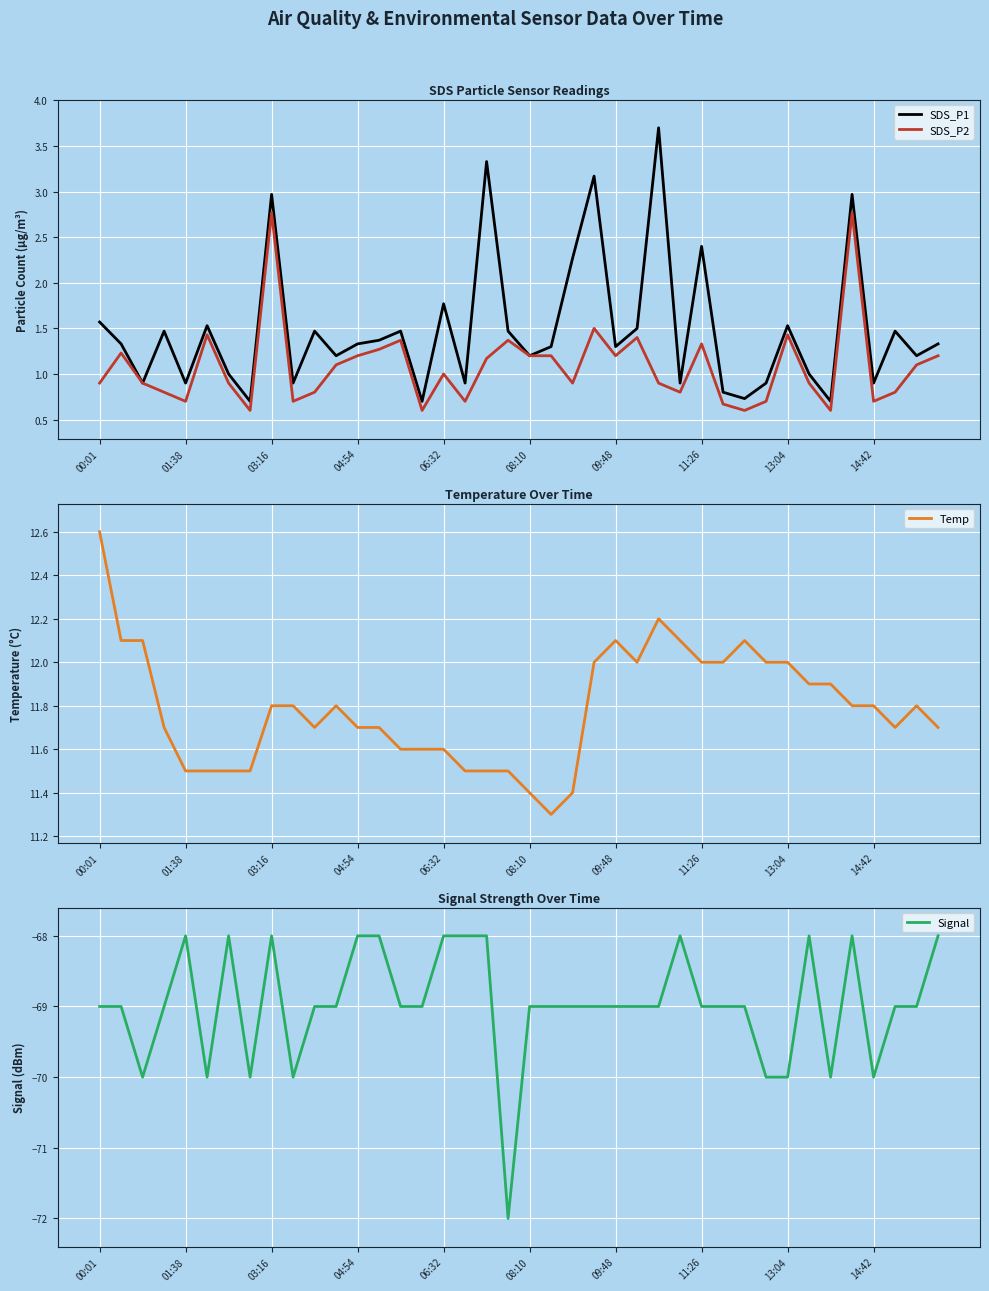

What position from the left is 29?

30